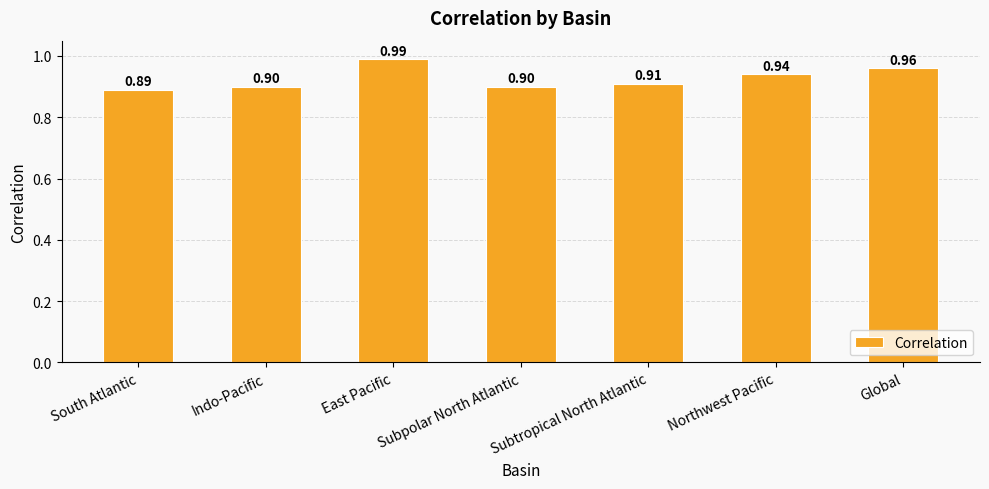

The chart shows a value of 0.4 at Indo-Pacific. True or false?

False